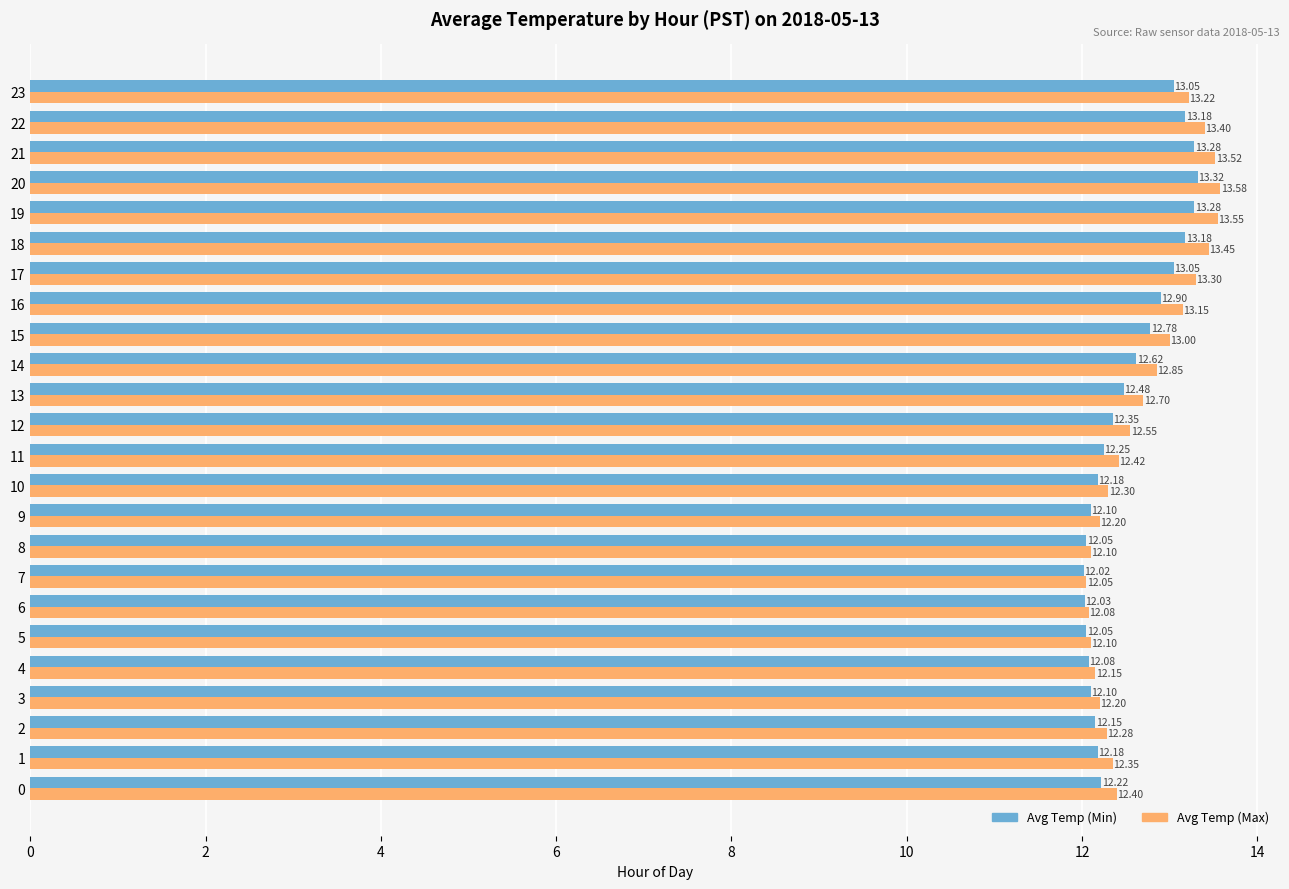

What is the difference between the second highest and minimum values in the Avg Temp (Max) series?

1.5